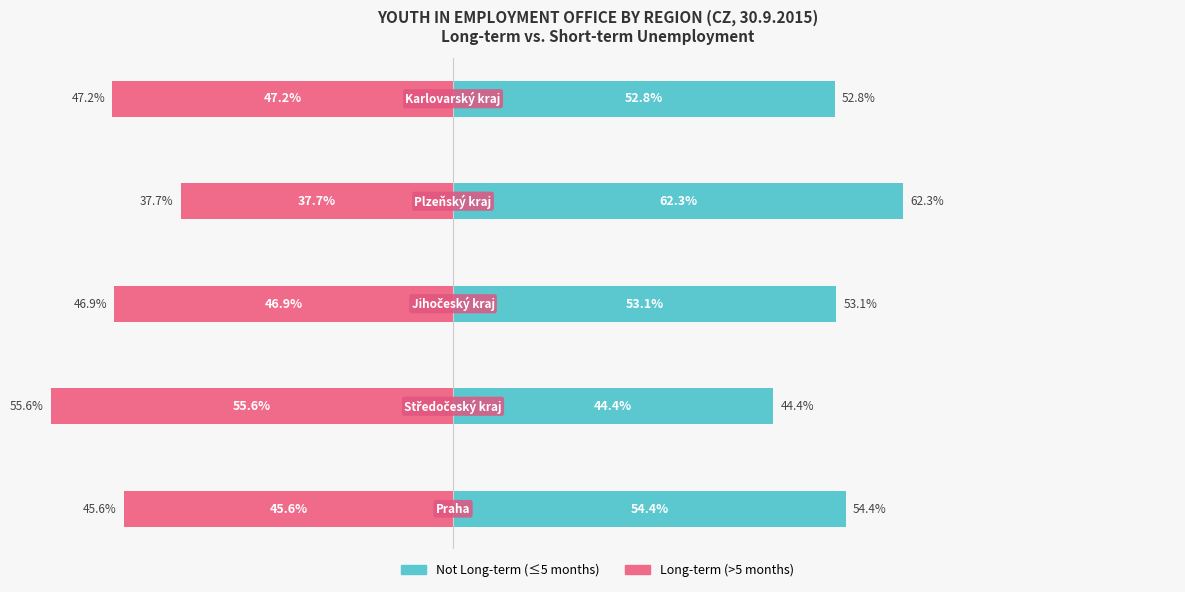

Read the Not Long-term (≤5 months) value at −60.

54.4